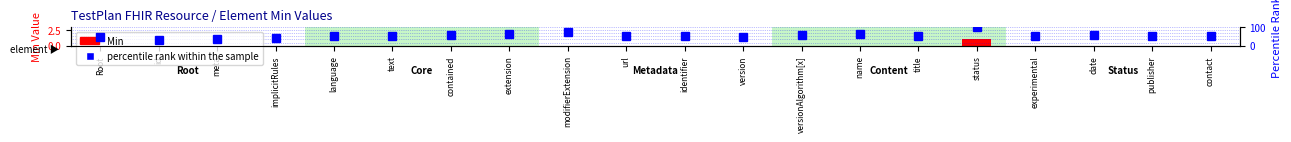

Which series has the widest spread of values?

percentile rank within the sample